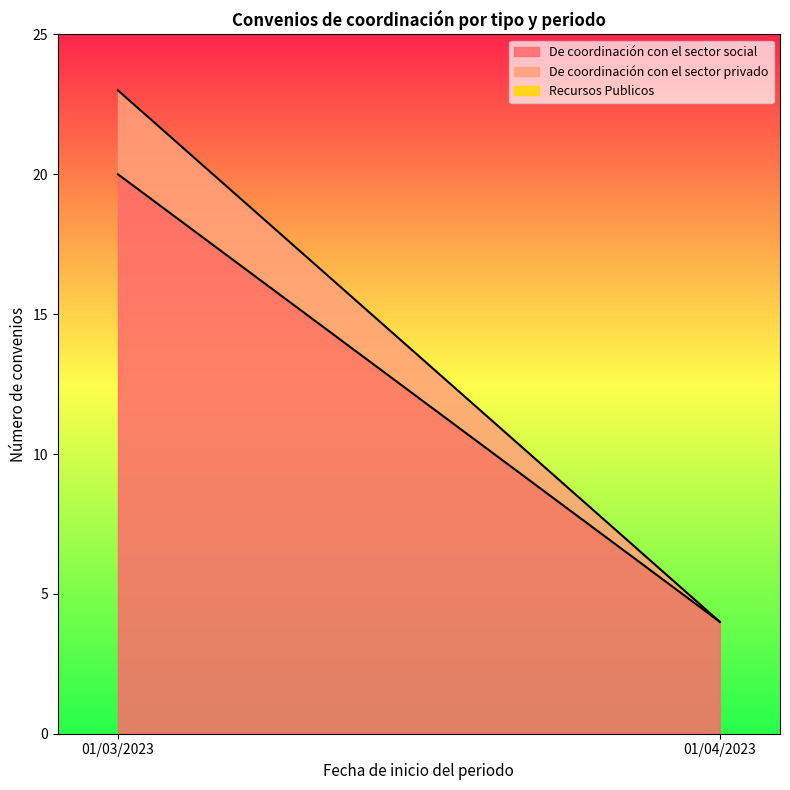

Read the De coordinación con el sector social value at 01/04/2023.

4